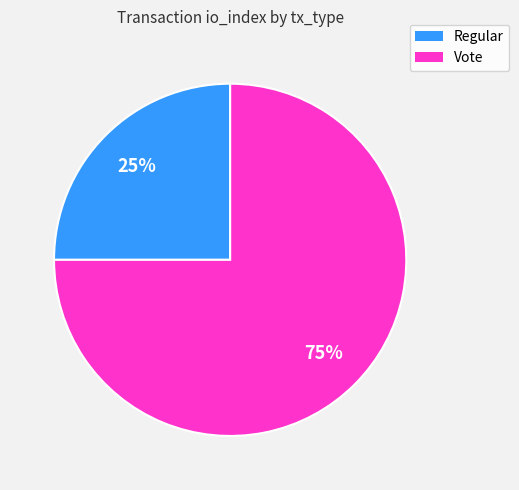

The Vote slice represents 91% of the pie. True or false?

False